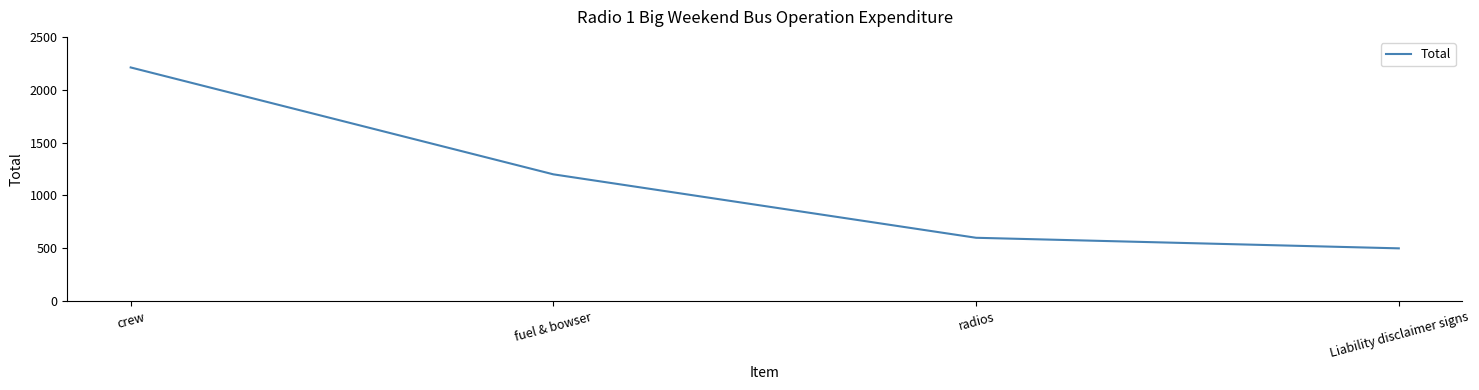

How many lines are shown in the chart?

1